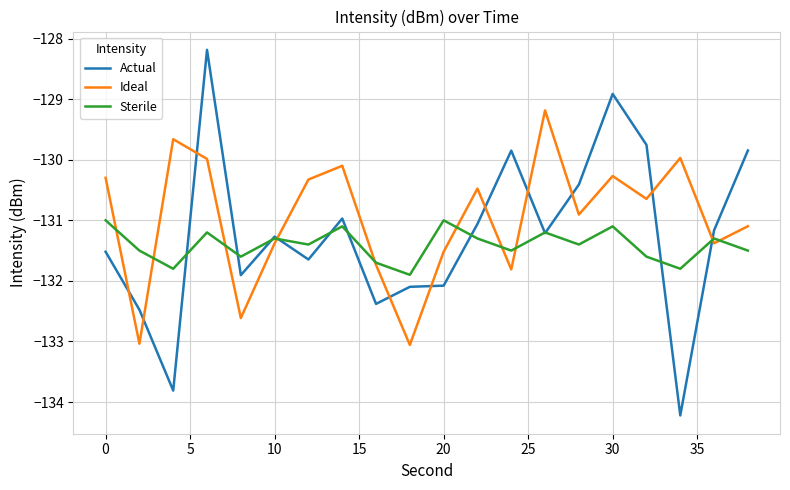

Which series has the largest total across all categories?

Ideal